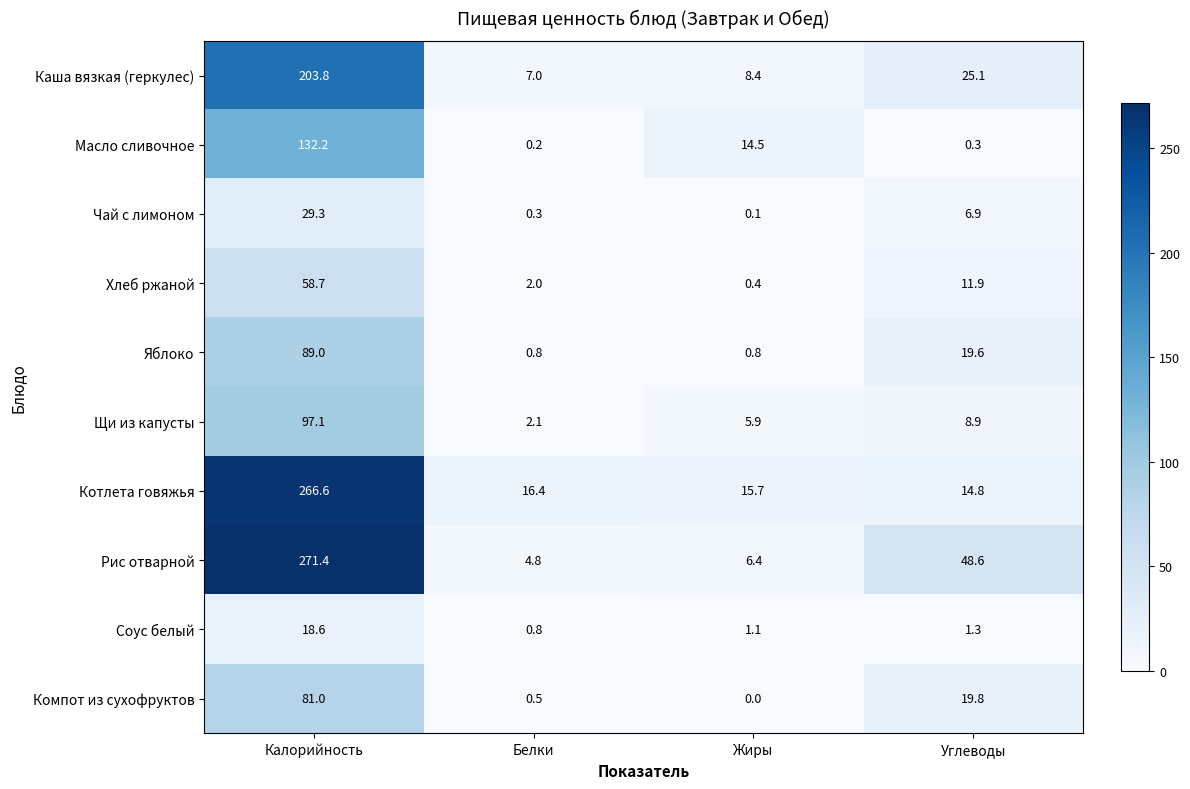

How many distinct data groups are displayed?

10